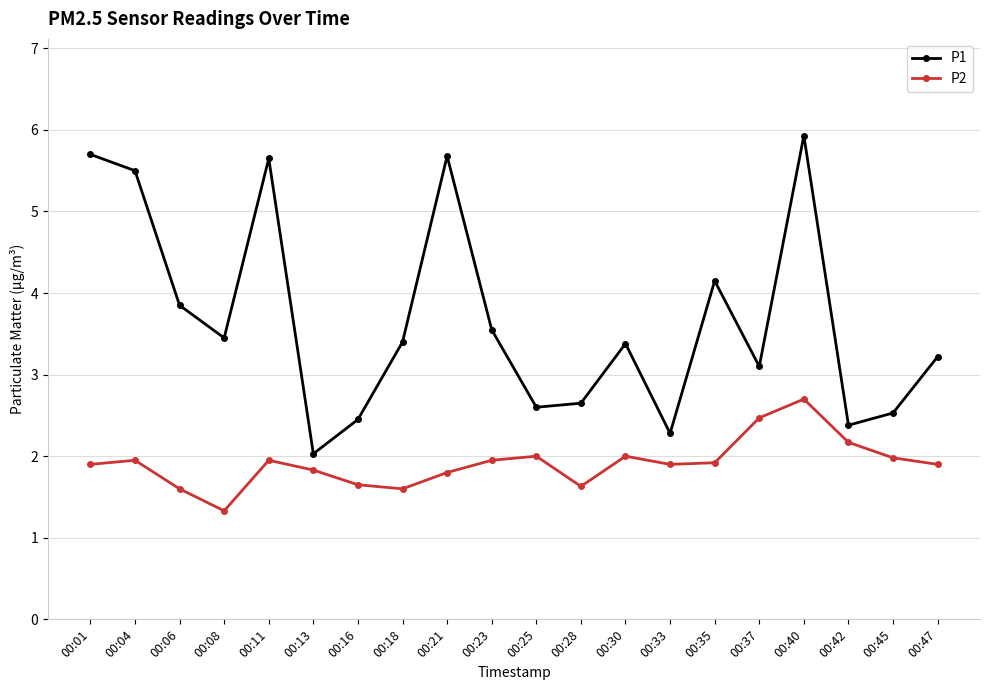

What is the value of the P1 point at the 16th from the left?

3.1